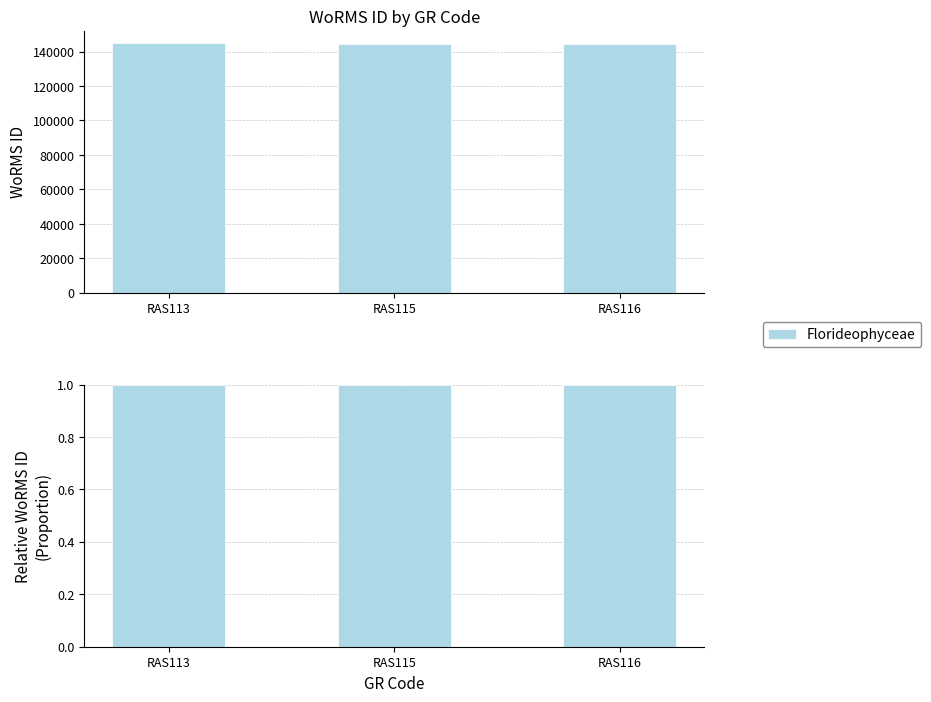

What is the change in value from RAS113 to RAS116?

-200